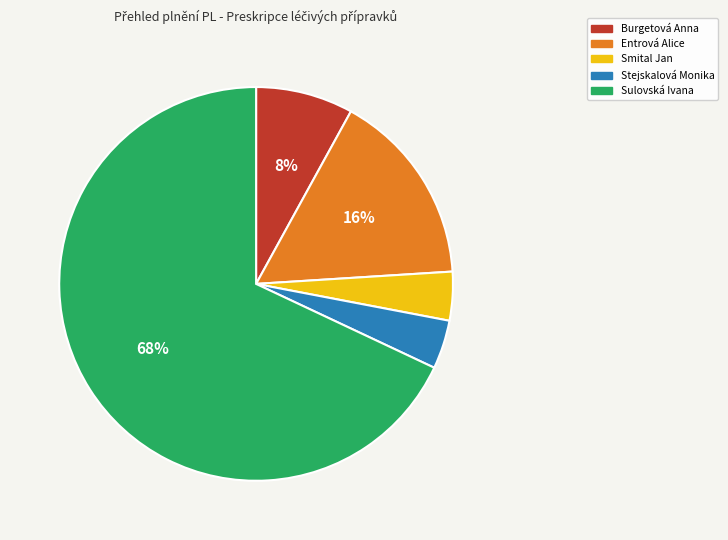

What is the largest slice in the pie chart?

Sulovská Ivana